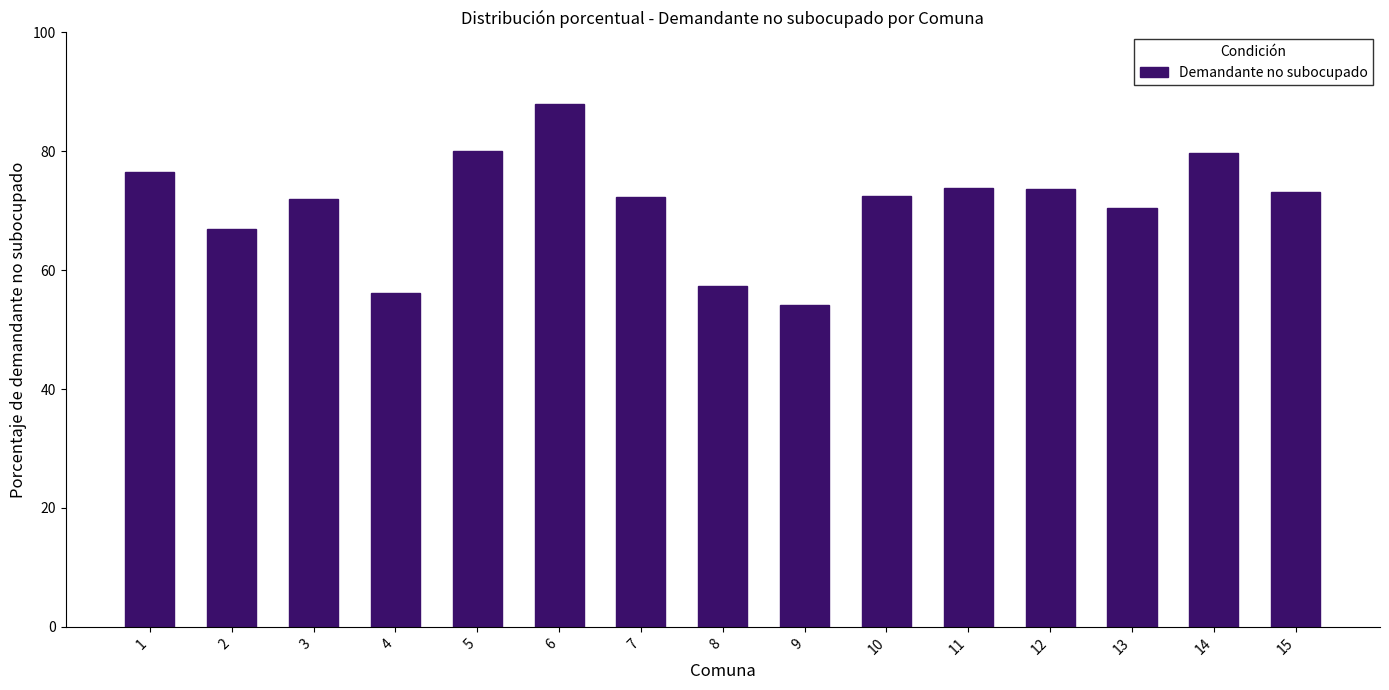

What is the change in value from 1 to 7?

-4.2